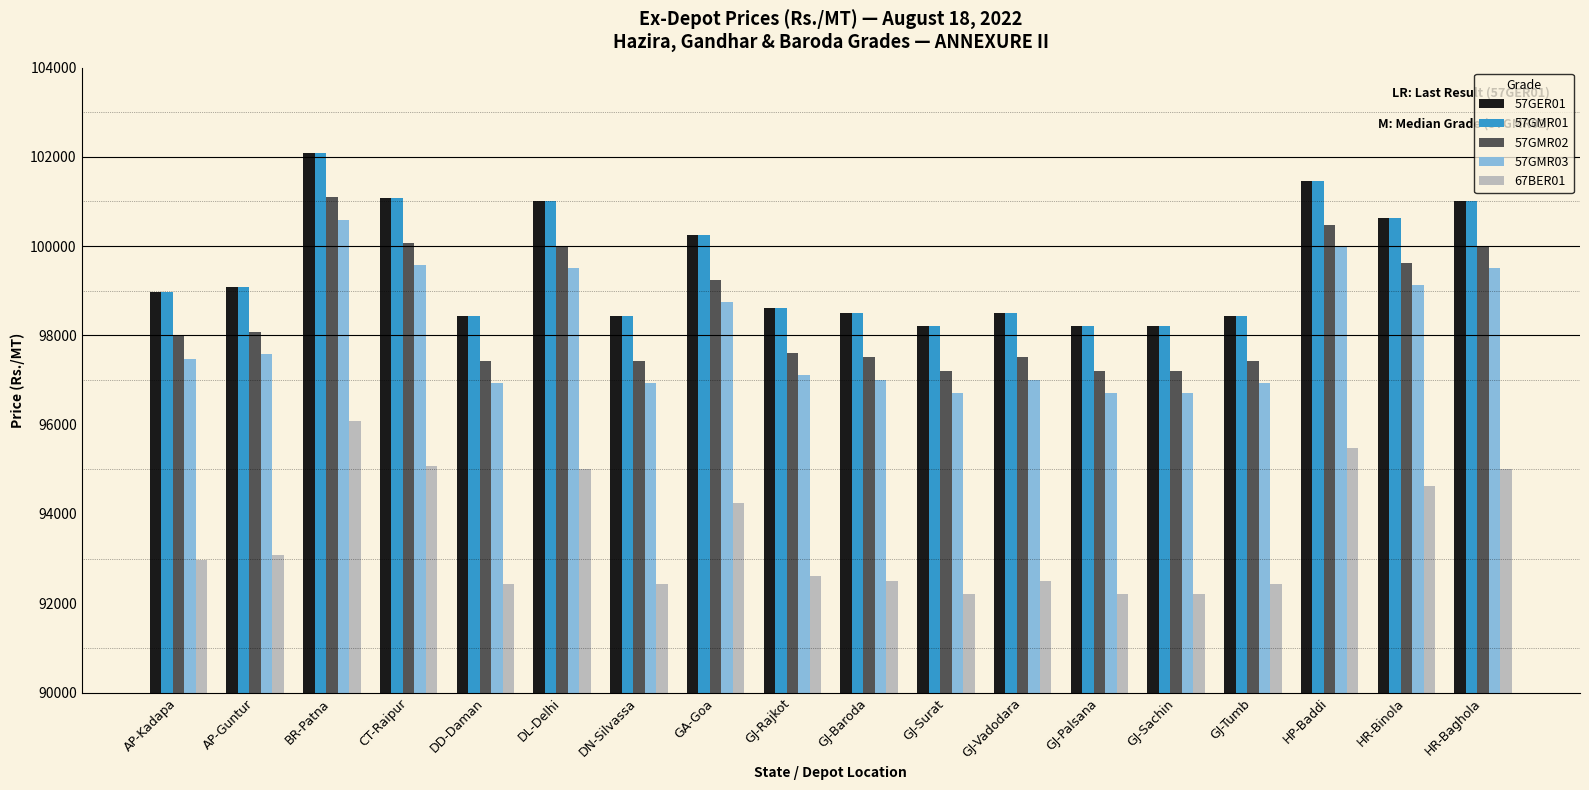

What is the total value across all series at AP-Guntur?

486900